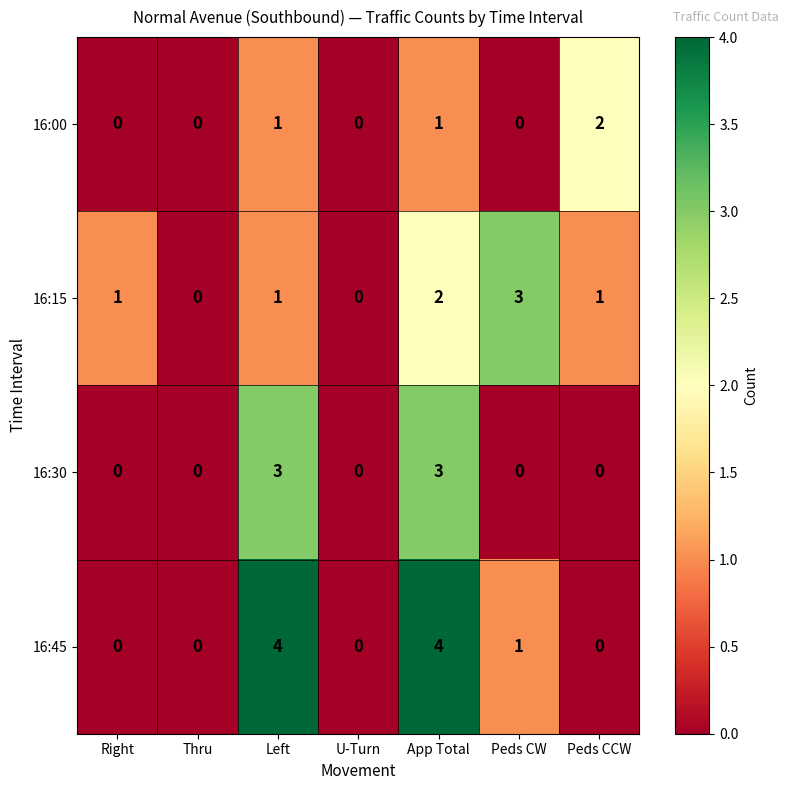

What is the difference between the maximum and second lowest values in the 16:45 series?

4